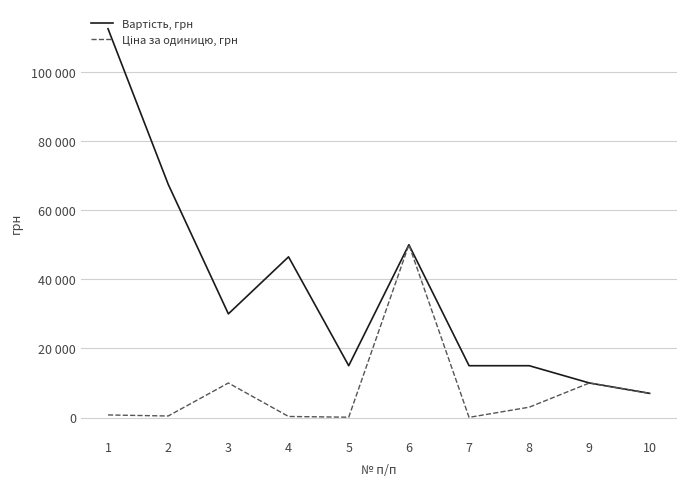

Does the chart display data point markers on the line(s)?

No